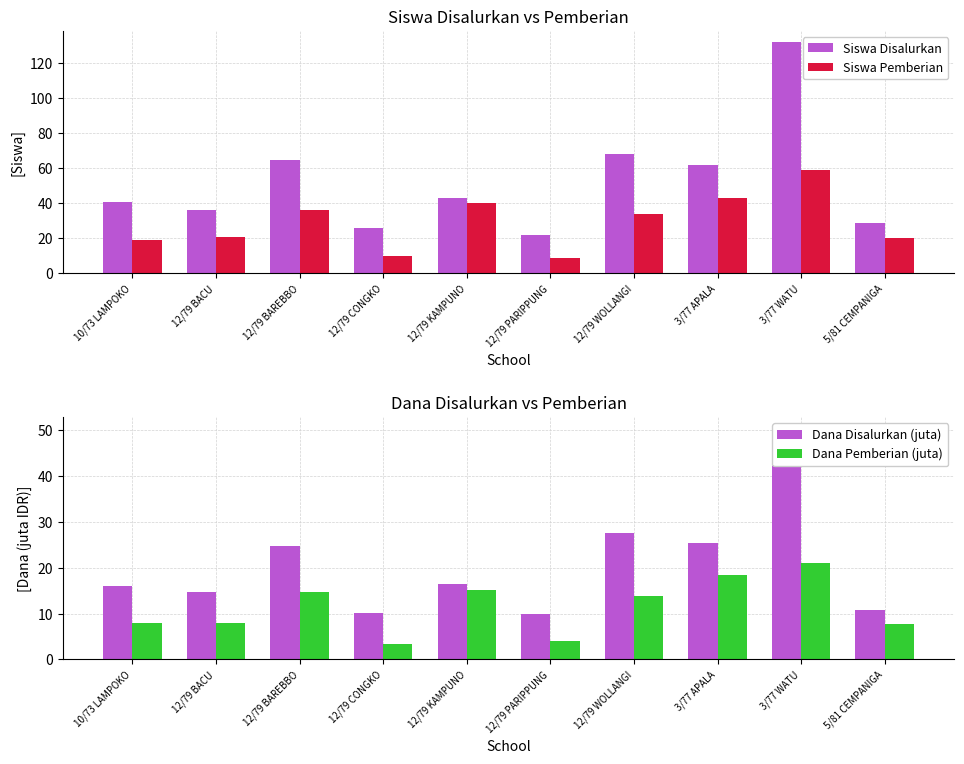

Rank the categories by Dana Pemberian (juta) value from highest to lowest.

3/77 WATU, 3/77 APALA, 12/79 KAMPUNO, 12/79 BAREBBO, 12/79 WOLLANGI, 10/73 LAMPOKO, 12/79 BACU, 5/81 CEMPANIGA, 12/79 PARIPPUNG, 12/79 CONGKO